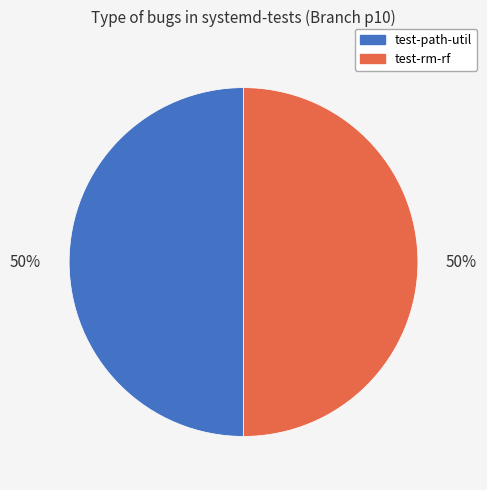

To the nearest percent, what percentage of the pie is test-rm-rf?

50%